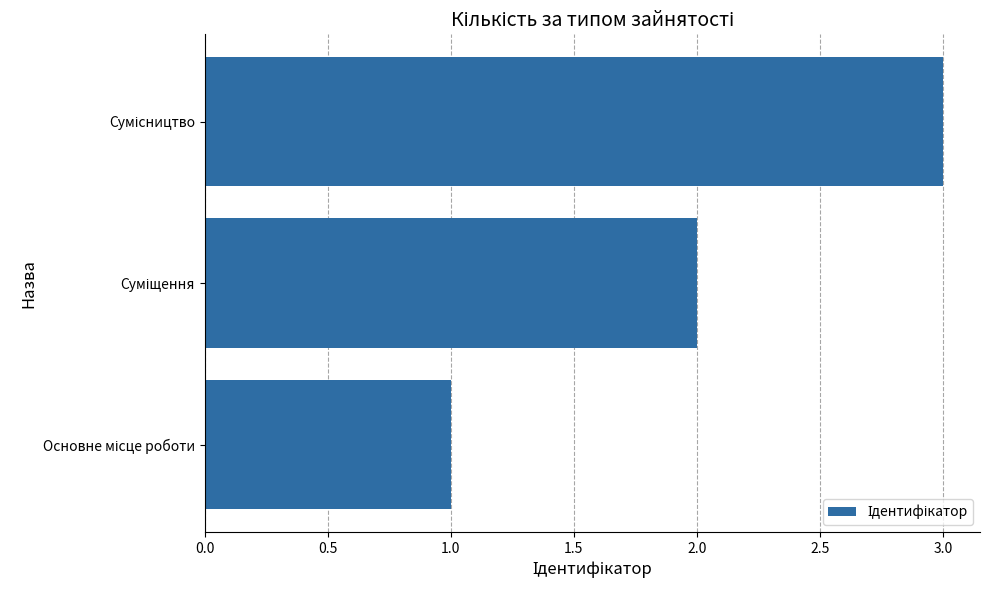

Count the number of data series in this chart.

1